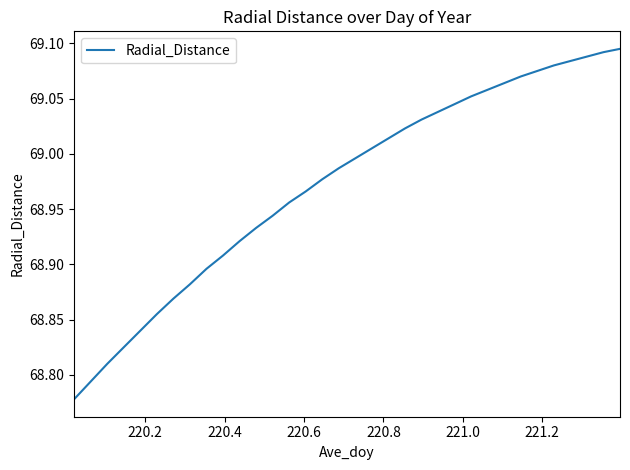

What is the difference between the maximum and minimum values?

0.3